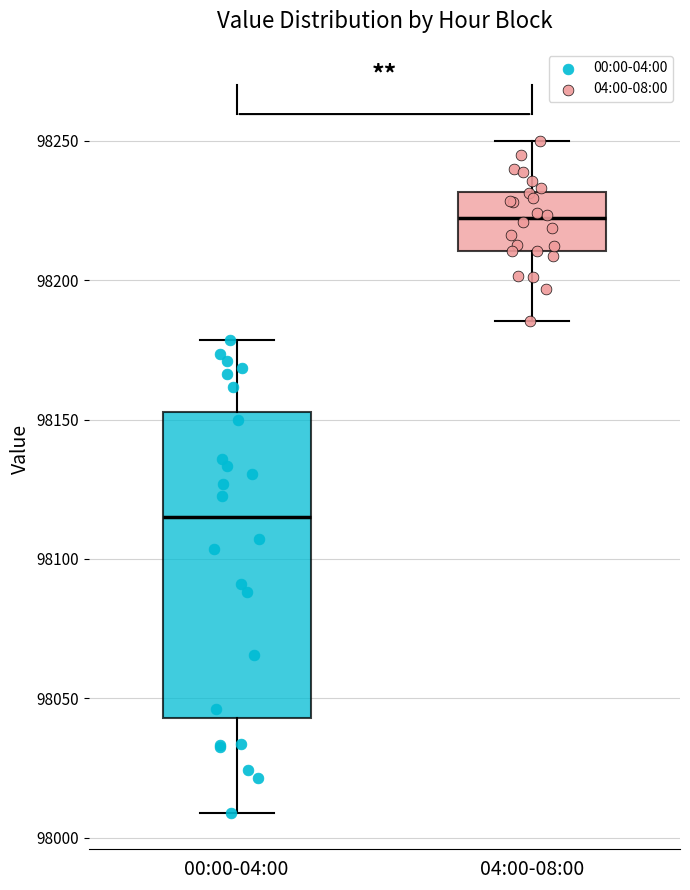

Reading left to right, transcribe this box plot: for each box, give where its median line is, the range the box spans, and where its two whiskers end, as read against the y-axis. The values are not printed on the chart, so give them approximately, as read against the axis.

00:00-04:00: median 98115, box 98045 to 98155, whiskers 98010 to 98180
04:00-08:00: median 98220, box 98210 to 98230, whiskers 98185 to 98250